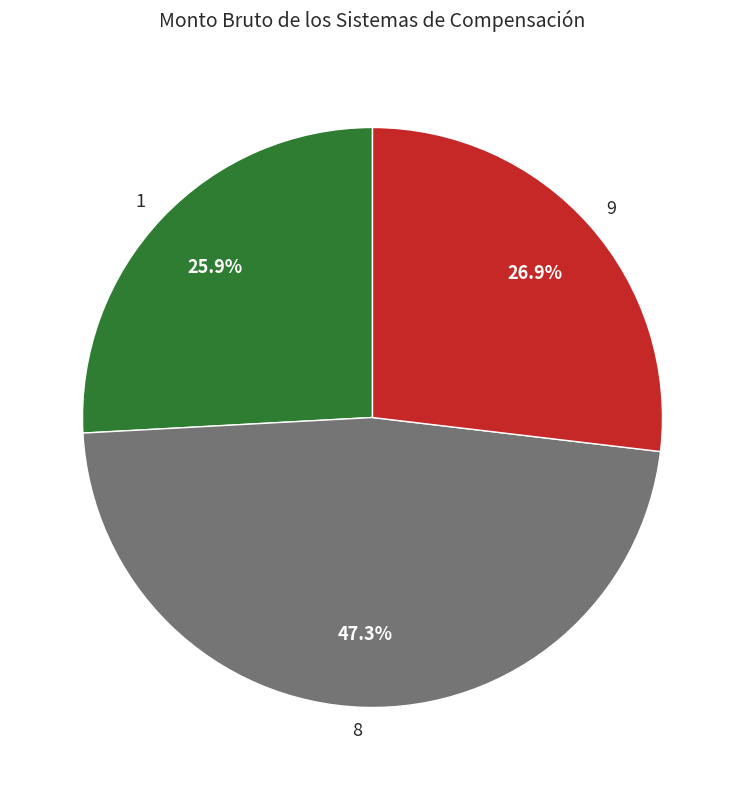

To the nearest percent, what percentage of the pie is 9?

27%